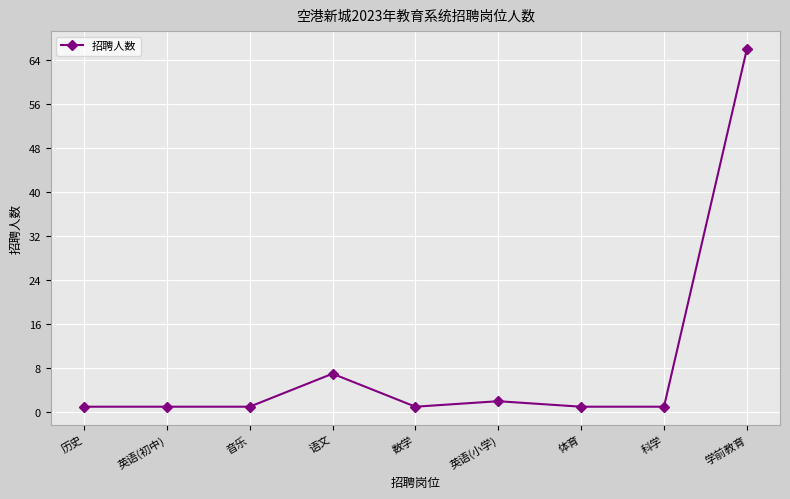

Which has a higher value, 语文 or 数学?

语文